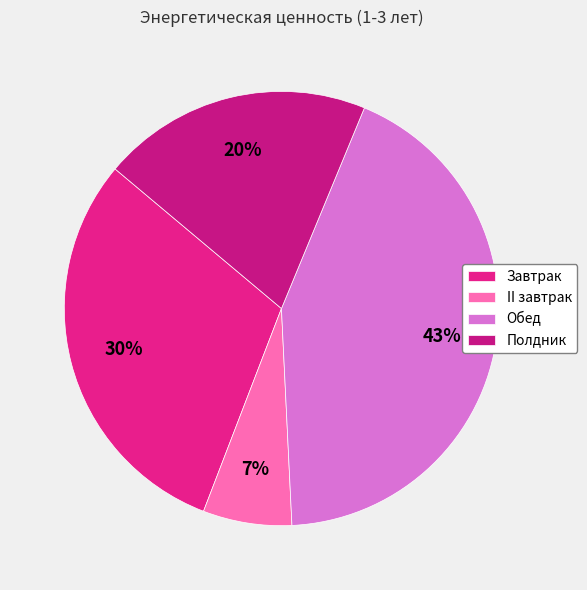

Is II завтрак the majority of the pie?

No